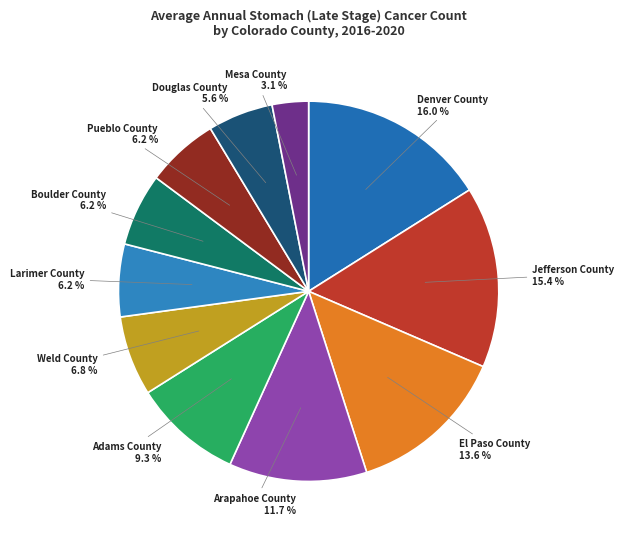

Is it true that Pueblo County is 1% of the pie?

False